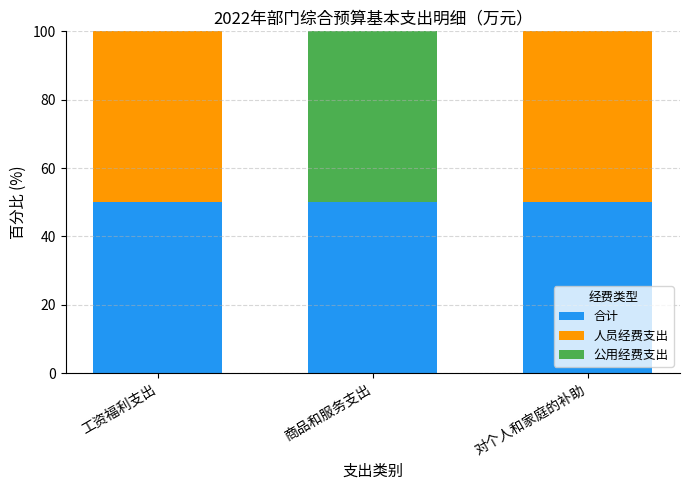

Reading left to right, list the values for the 合计 series.

工资福利支出=50	商品和服务支出=50	对个人和家庭的补助=50